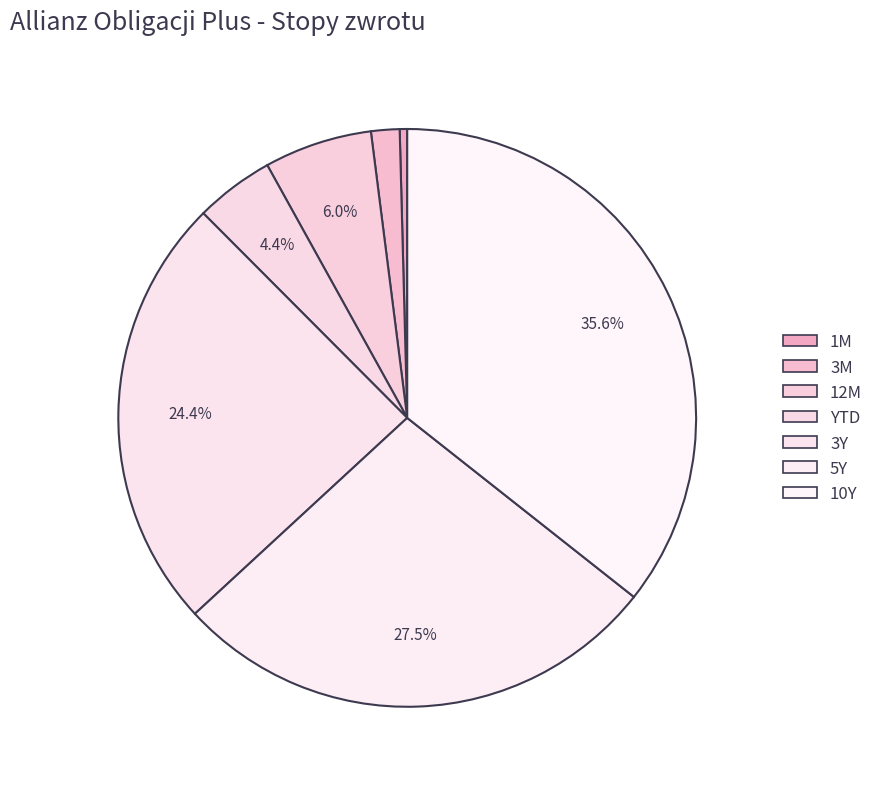

Which category has the biggest portion of the pie?

10Y